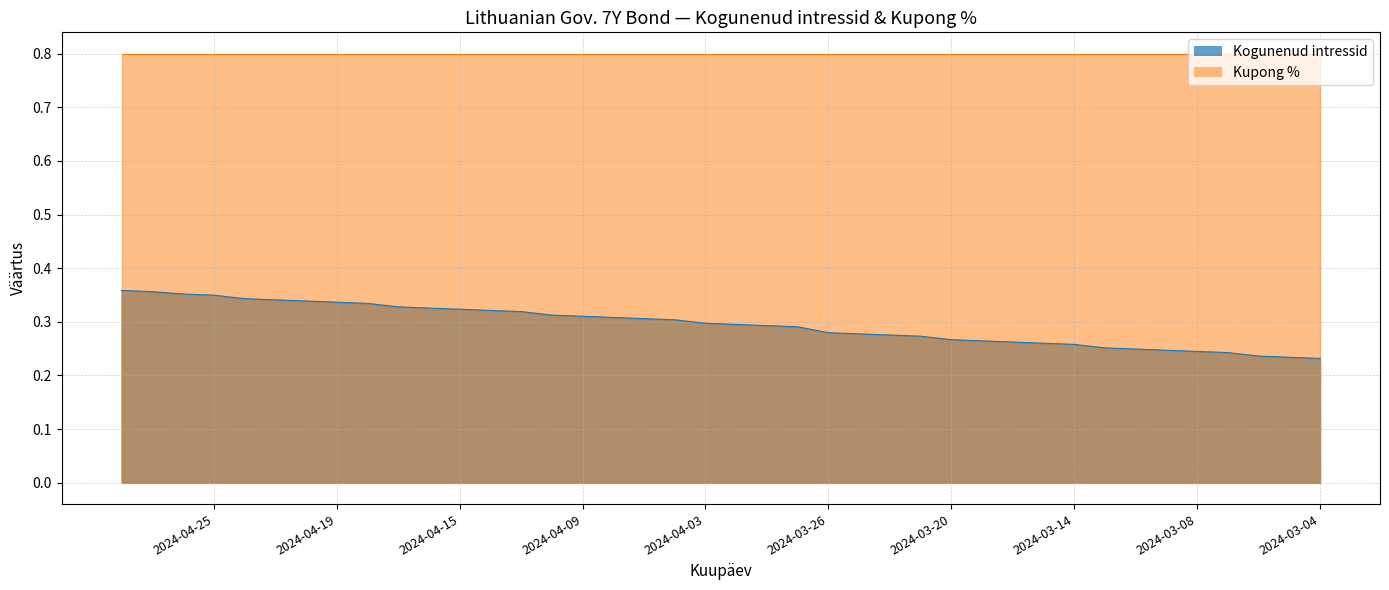

What is the difference between the second highest and minimum values?

0.1